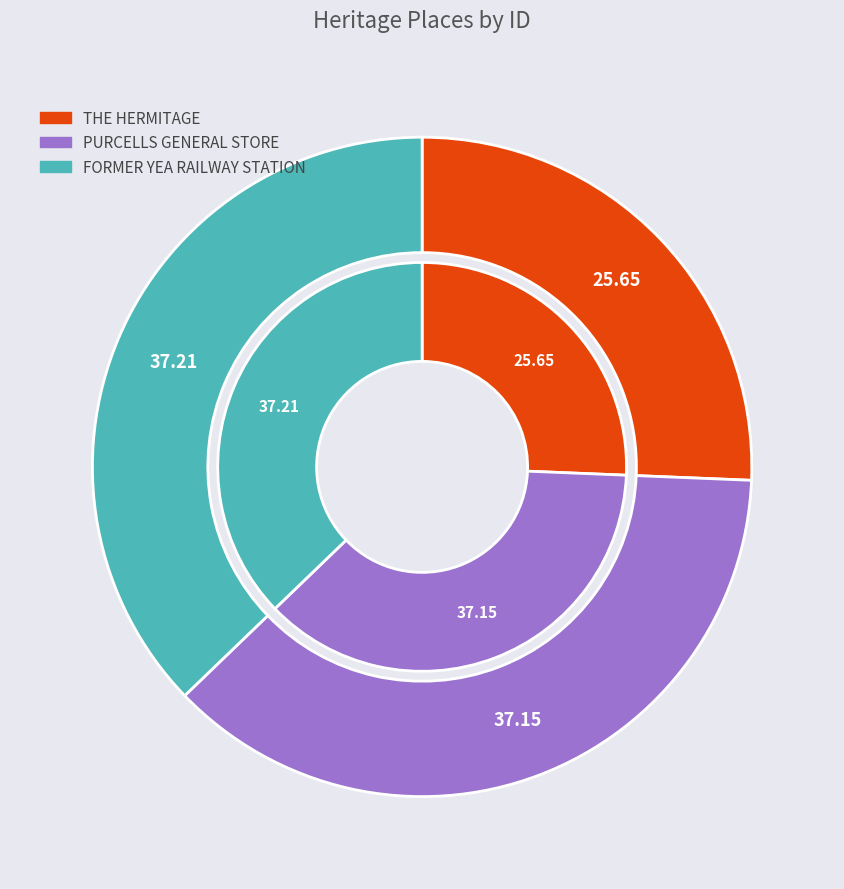

Count the number of slices in the pie.

3